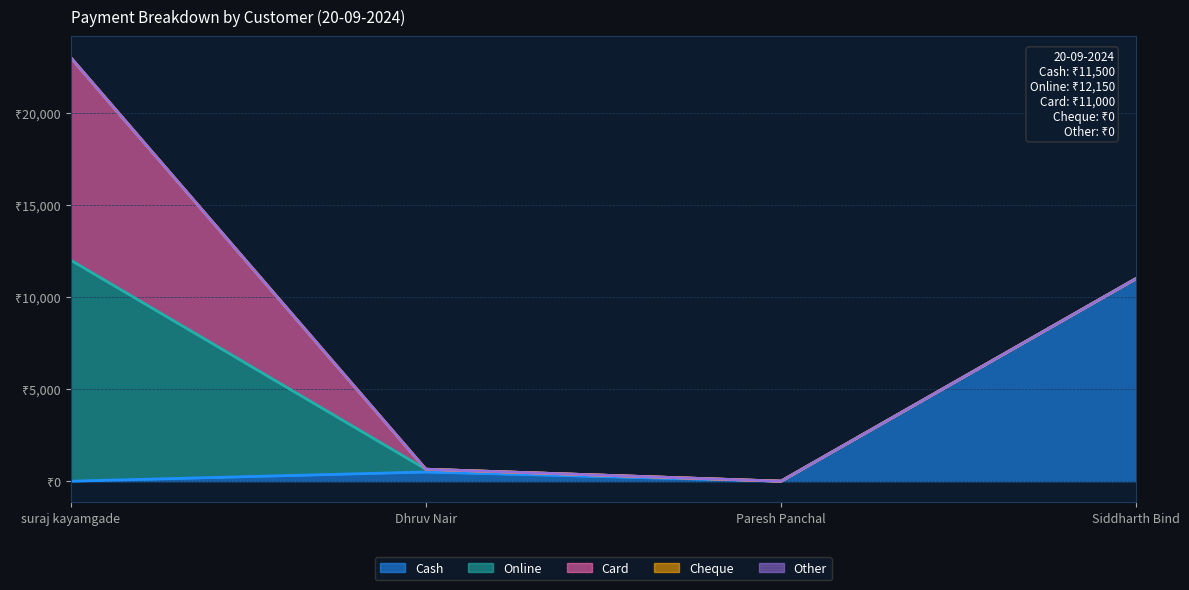

What position from the right is Paresh Panchal?

2